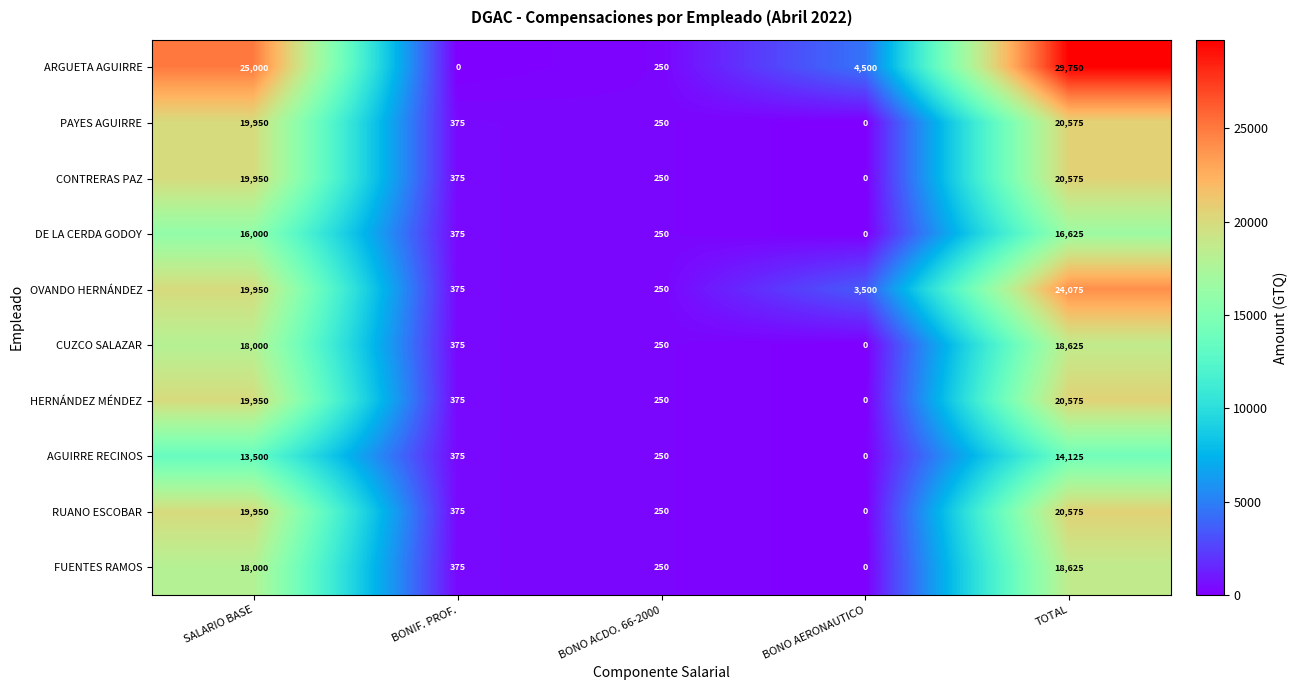

What is the sum of the CONTRERAS PAZ values at SALARIO BASE and TOTAL?

40525